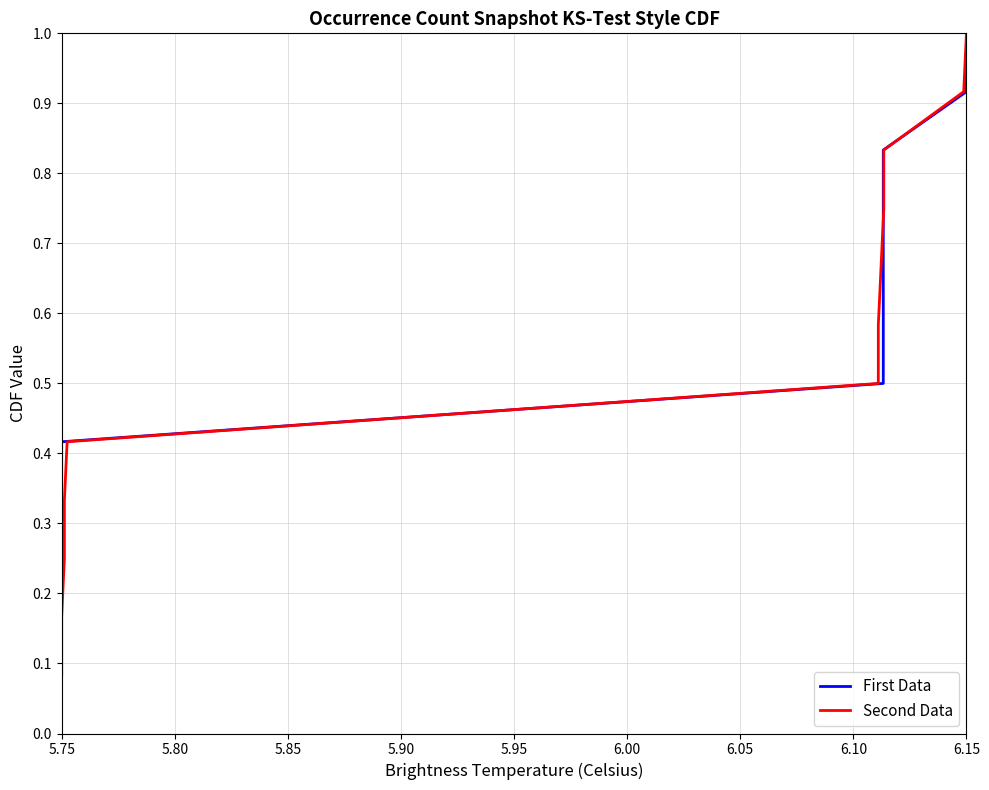

What position from the left is 6.05?

7